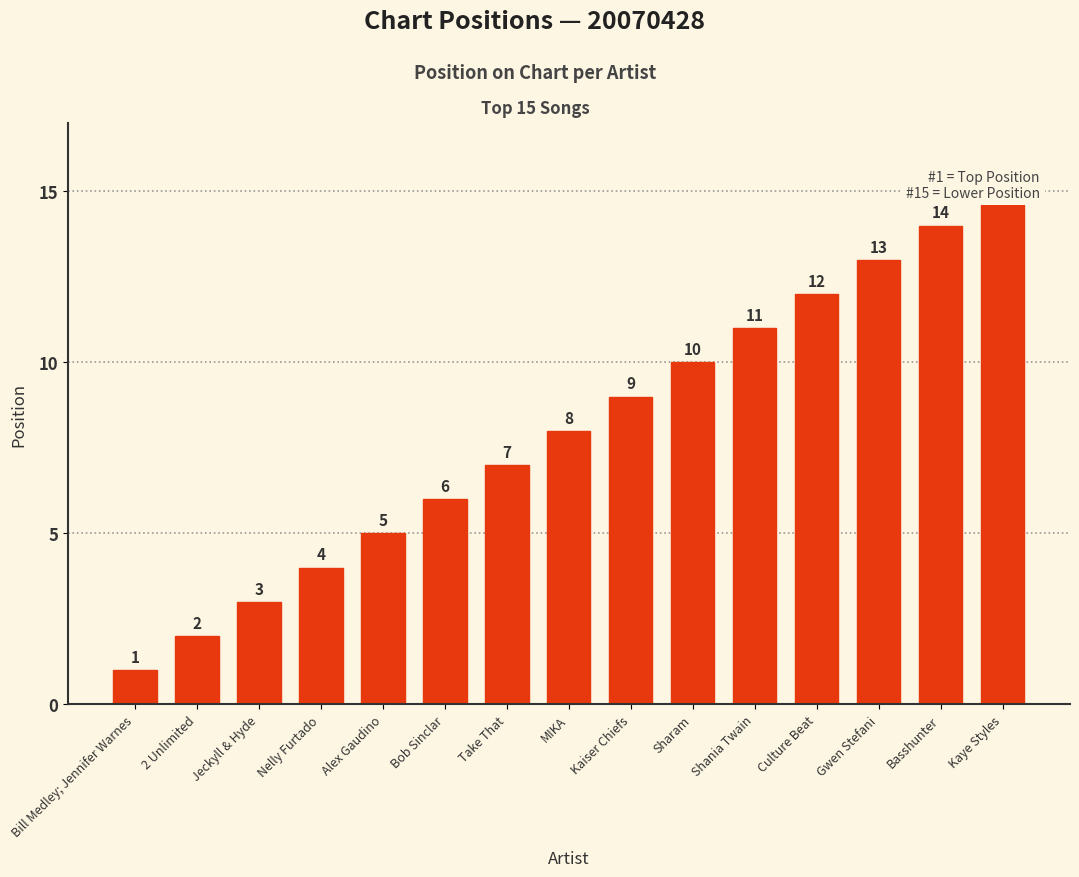

Which has a higher value, Sharam or Kaye Styles?

Kaye Styles